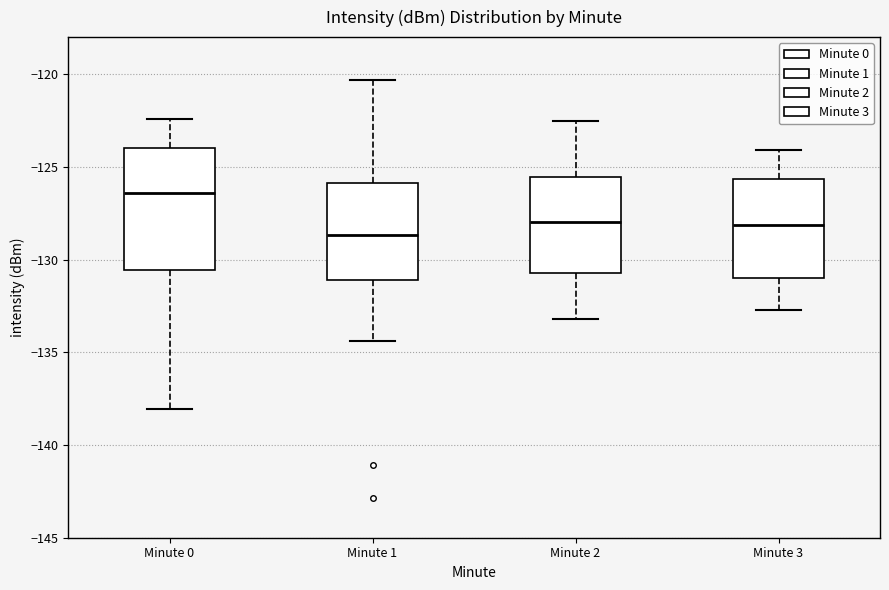

Which box's median line is the lowest?

Minute 1